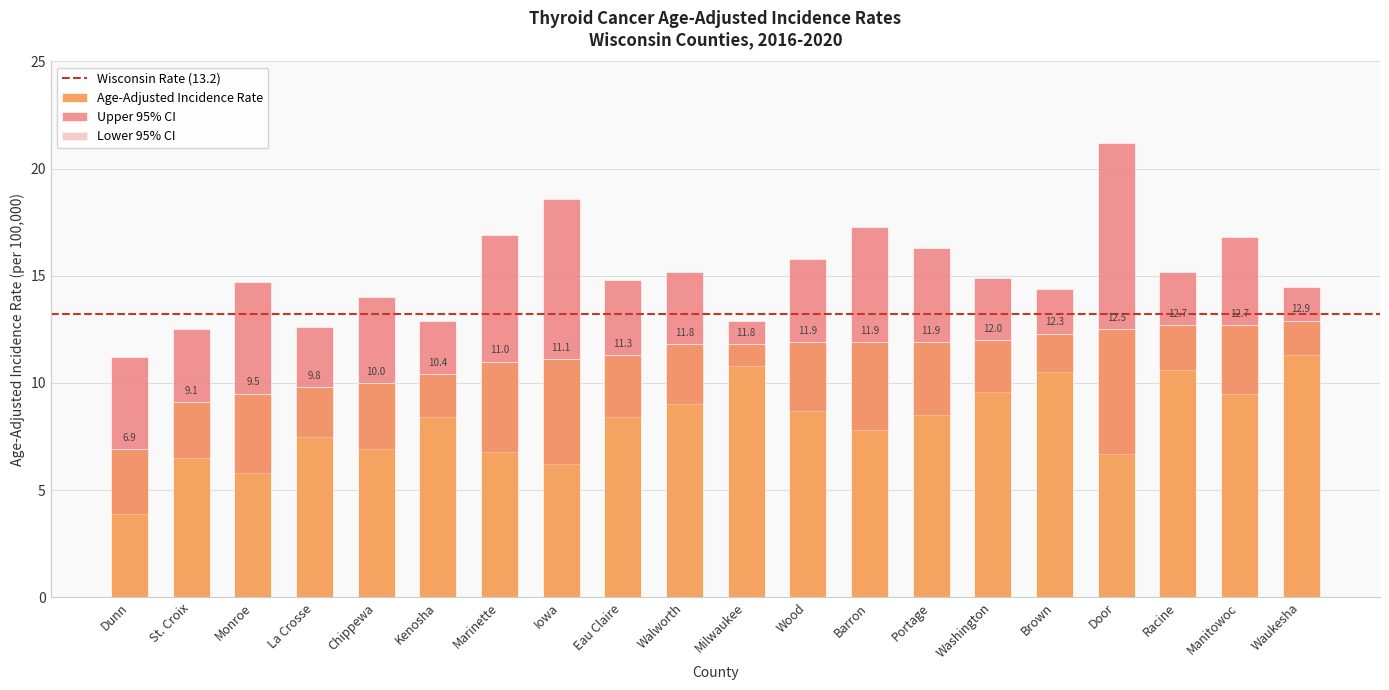

What is the minimum value shown in the chart?

3.9